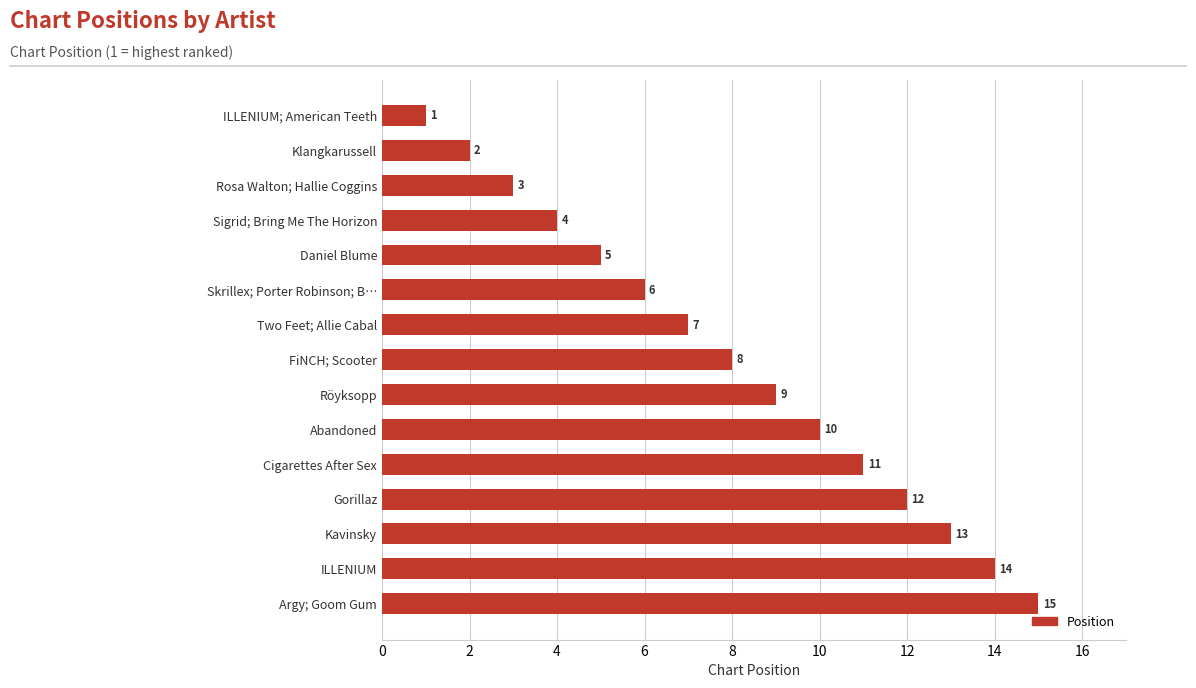

Is it true that the value at Argy; Goom Gum is 15?

True